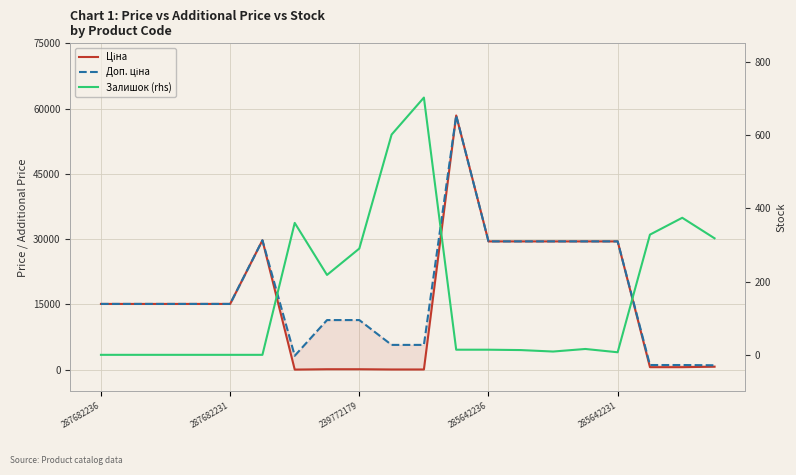

Is the value of Доп. ціна at 17 greater than the value of Залишок (rhs) at 12?

Yes